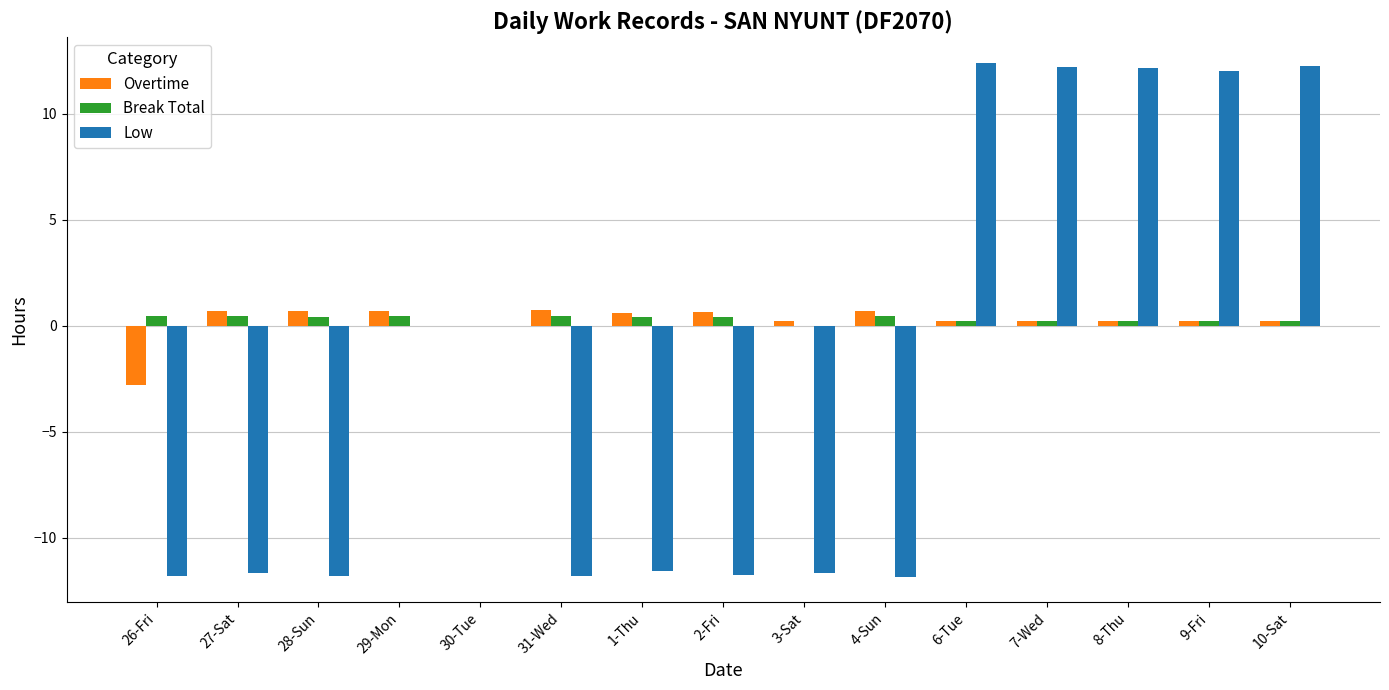

Where does the Low series first go above -11?

29-Mon